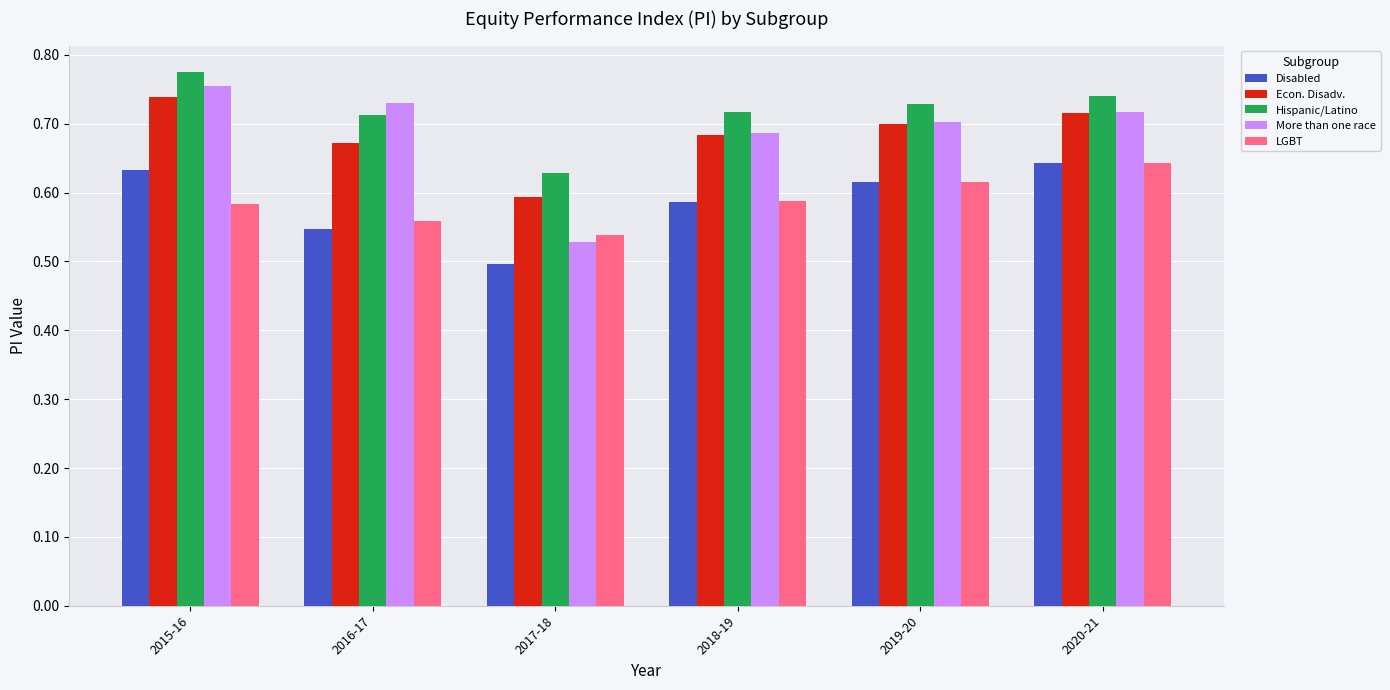

What is the total value across all series at 2017-18?

2.8